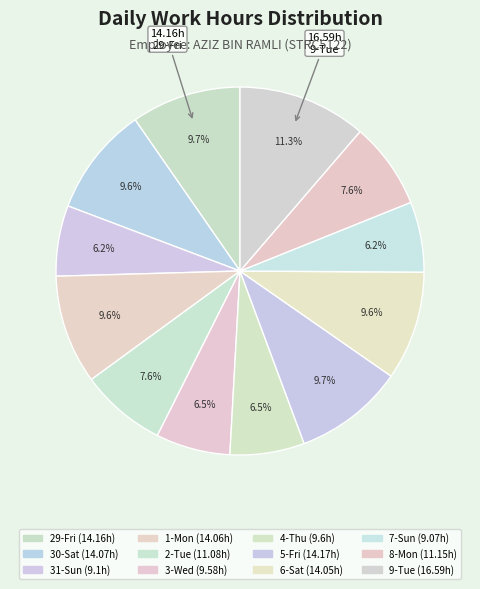

How many slices are in this pie chart?

12